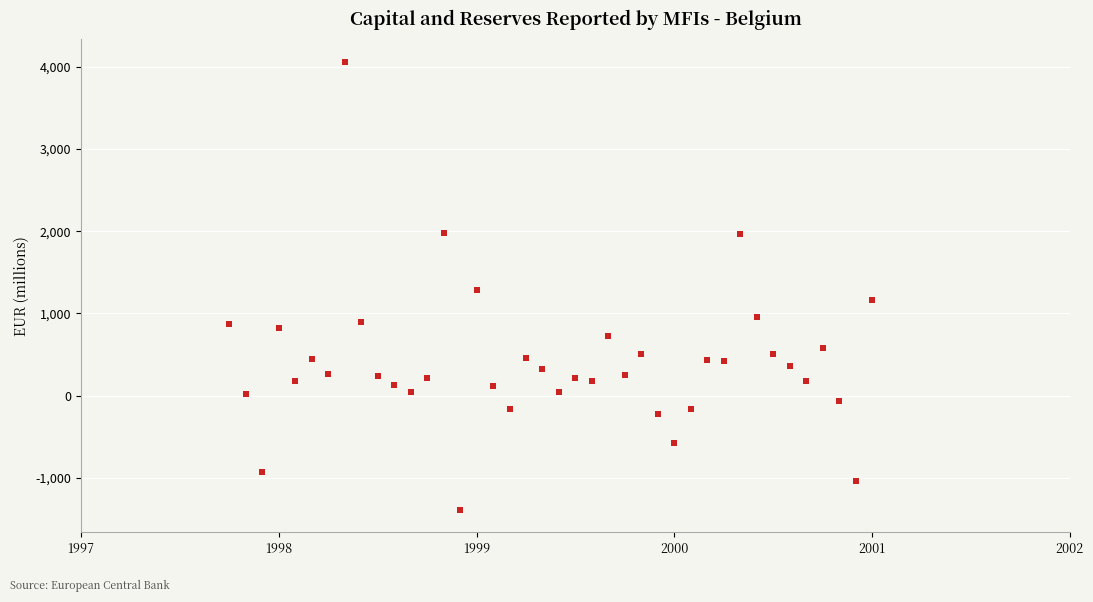

What is the range of Y values (max minus min)?

5461